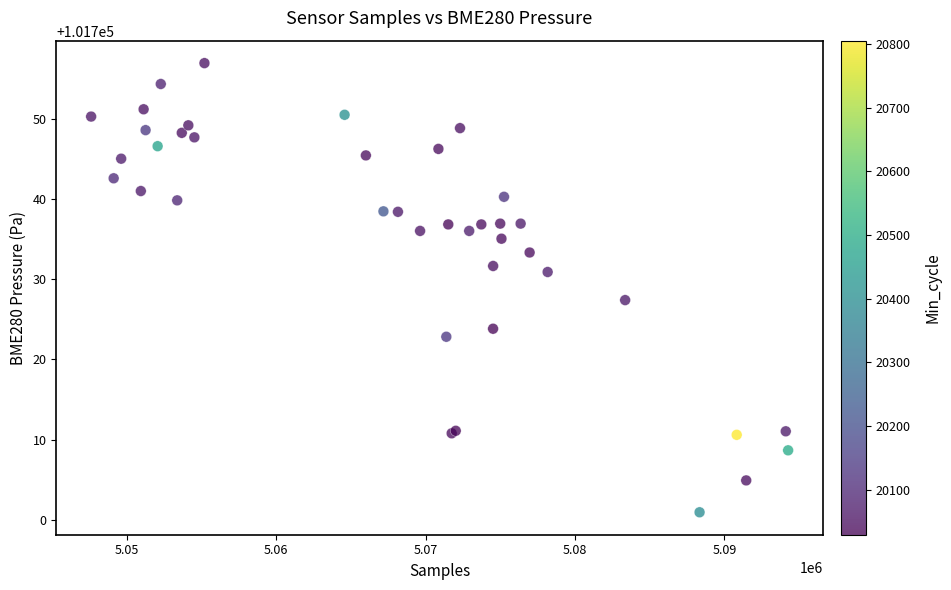

What Y value in the scatter plot is closest to 101728?

101727.4